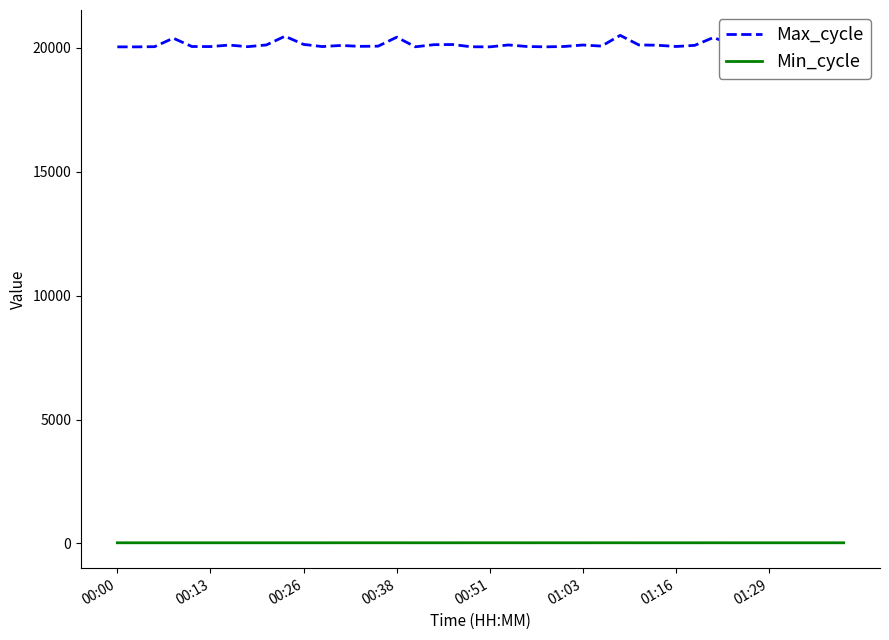

What are all the series names shown in the legend?

Max_cycle, Min_cycle